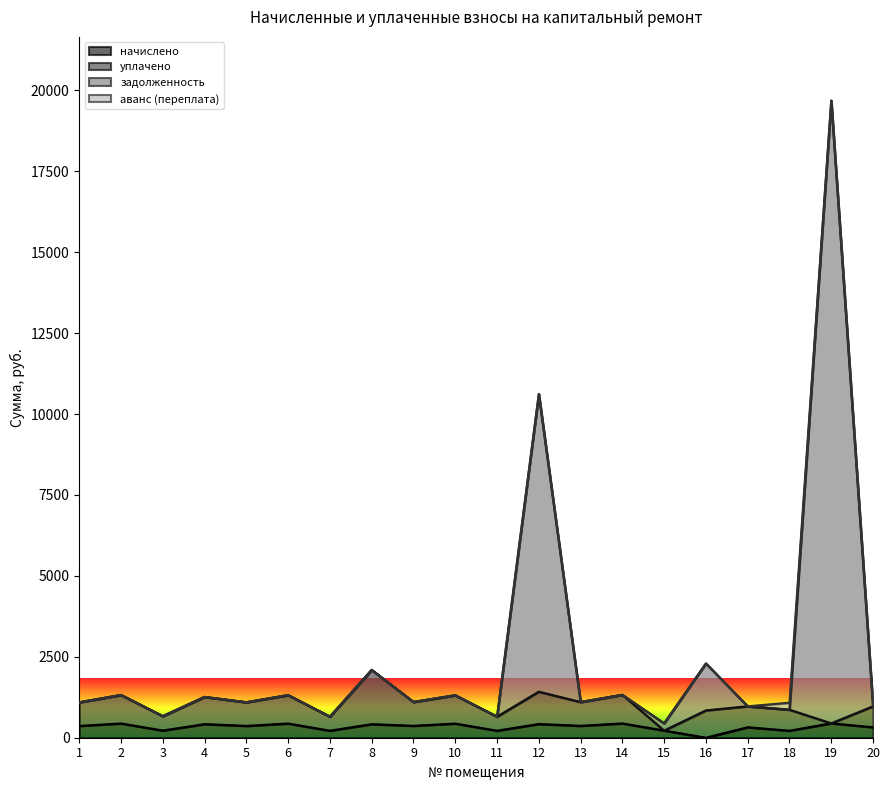

Where is the first local maximum for начислено?

2